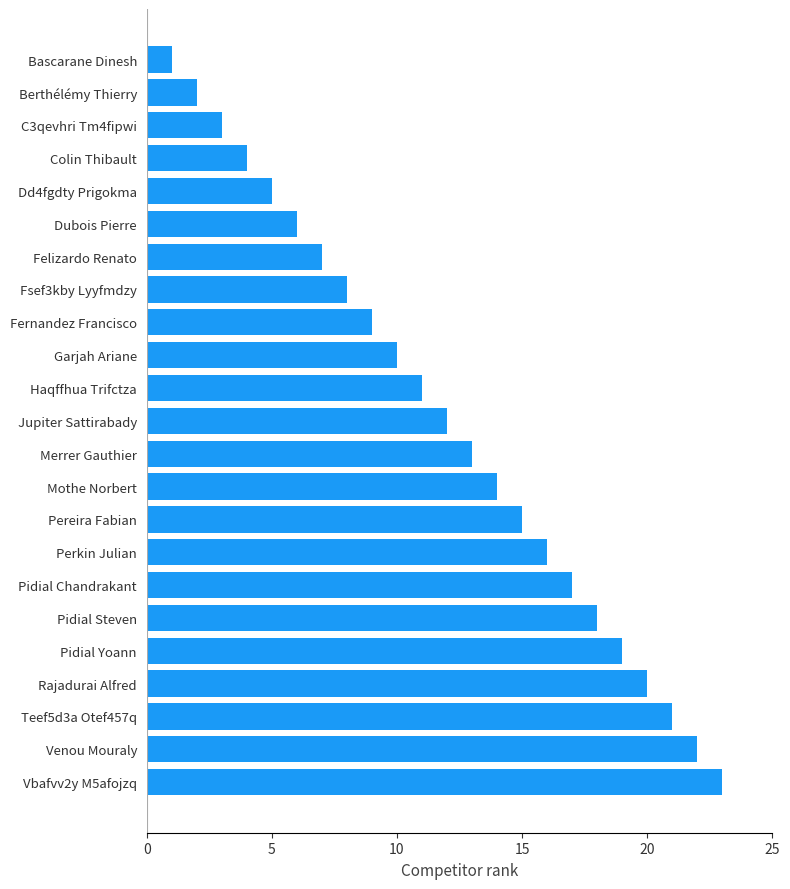

Where is the data nearest to the value 12?

Jupiter Sattirabady